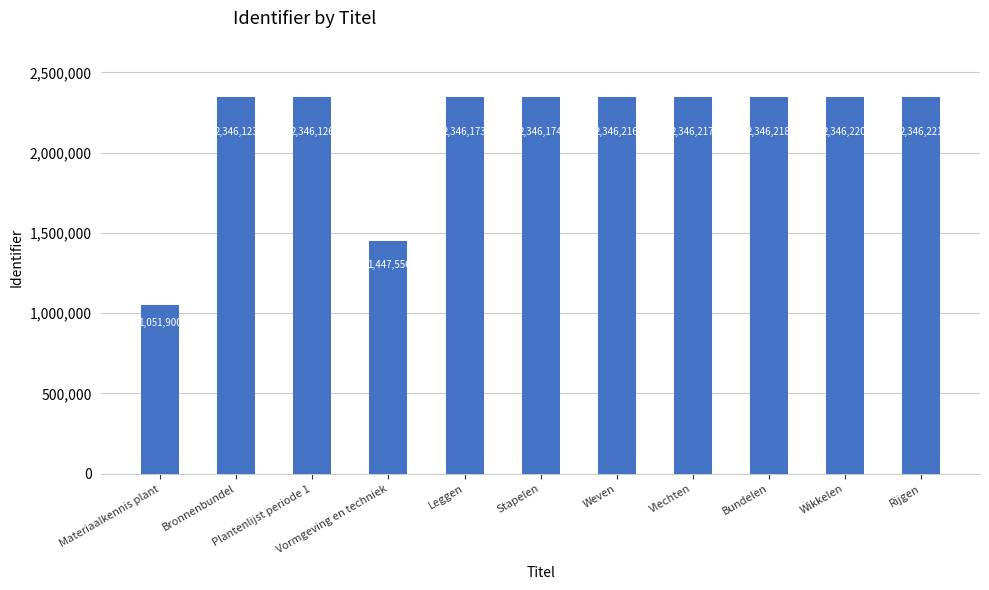

Is it true that the value at Stapelen is 1224153?

False